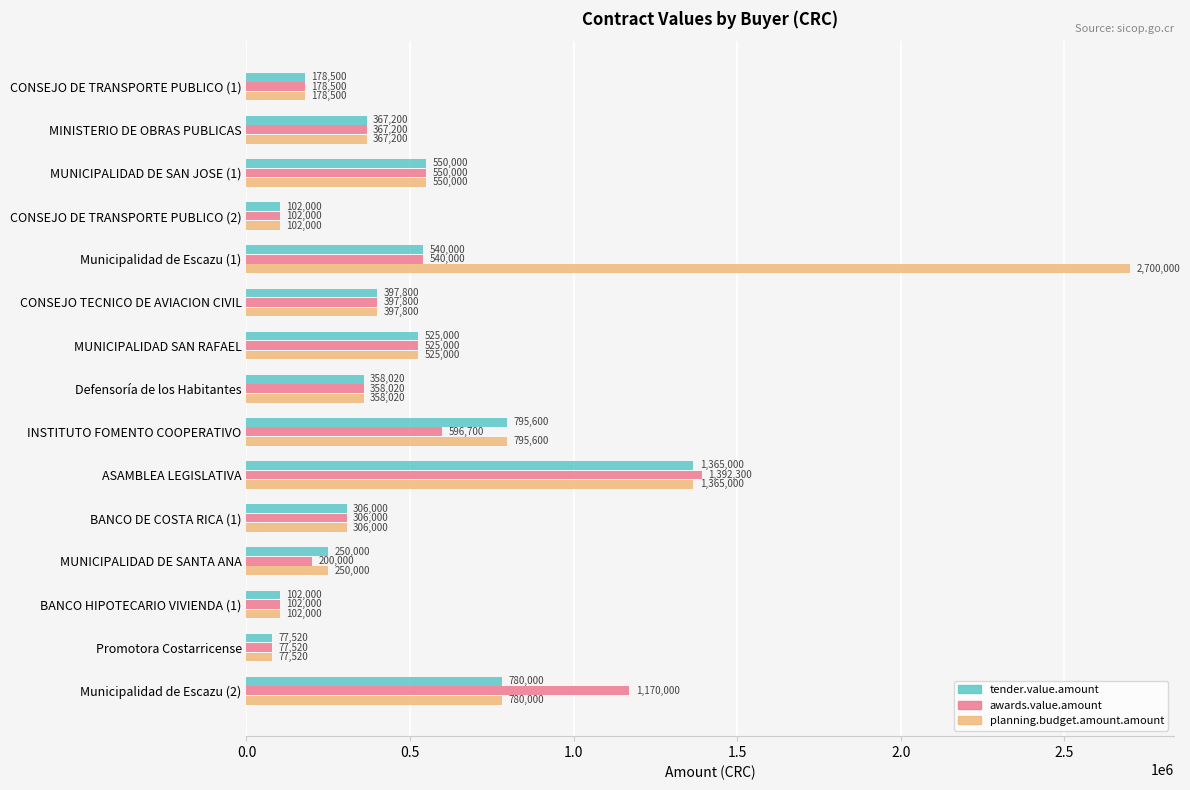

At which category is the sum across all series the highest?

ASAMBLEA LEGISLATIVA